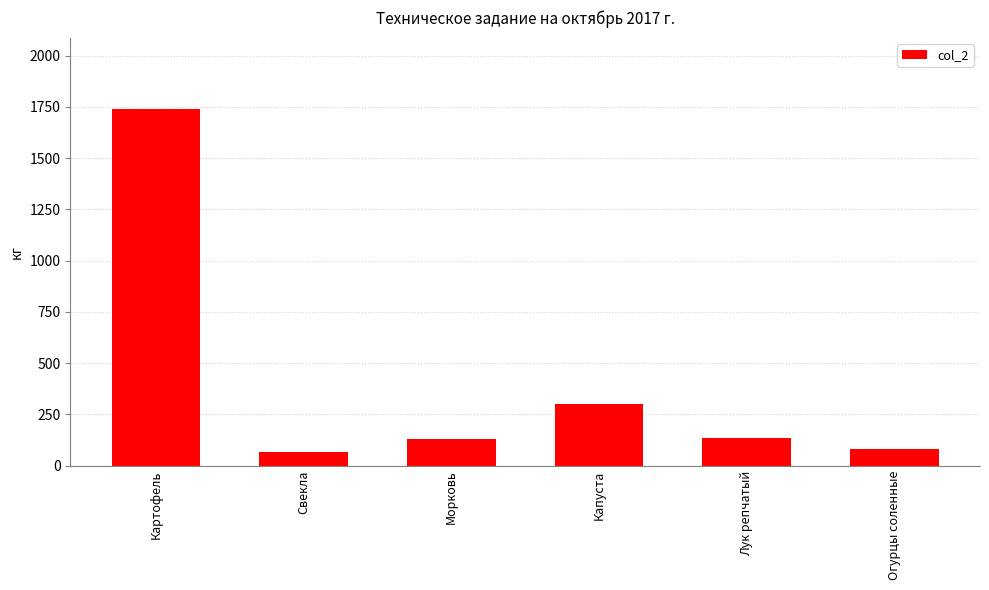

Which label corresponds to the largest value in the chart?

Картофель